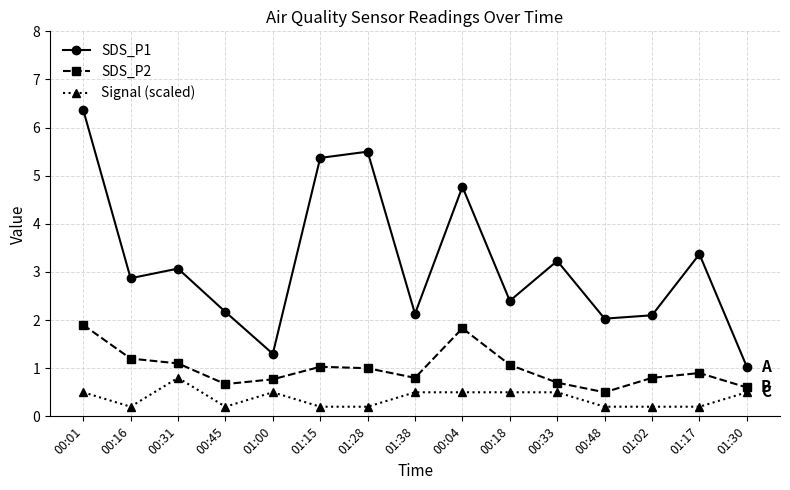

At which category does SDS_P1 reach its first local peak?

00:31